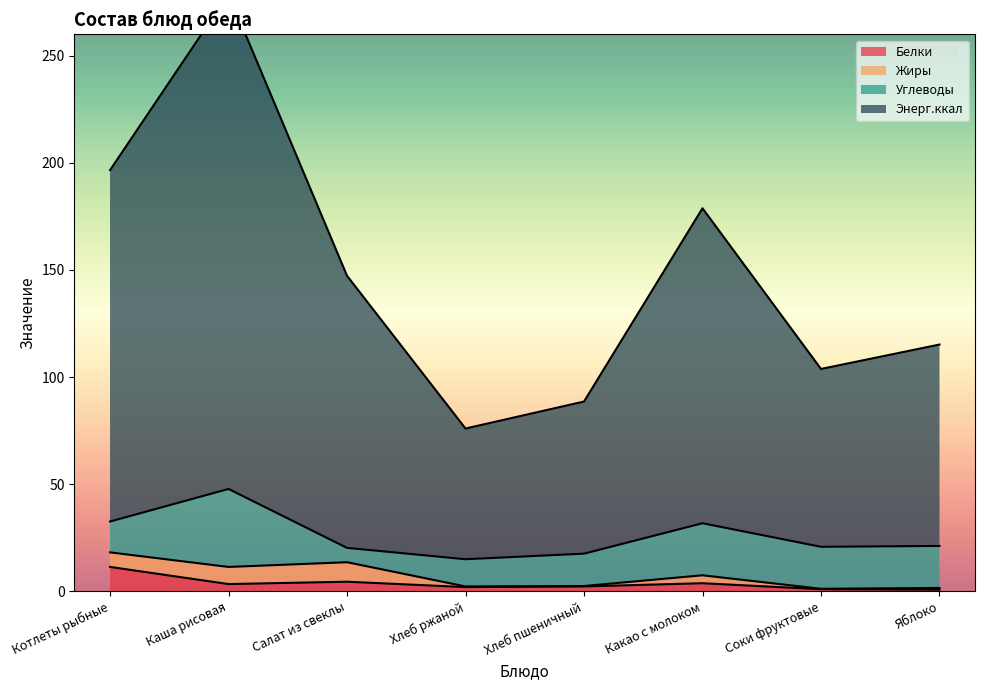

What position from the left is Котлеты рыбные?

1